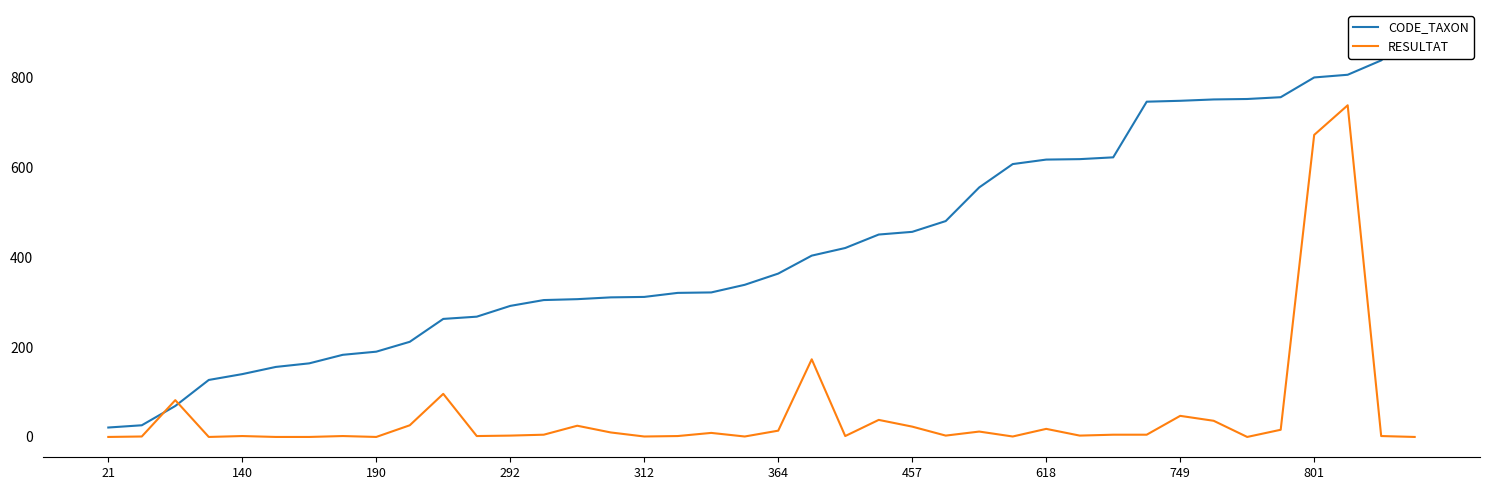

Which series has the widest spread of values?

CODE_TAXON